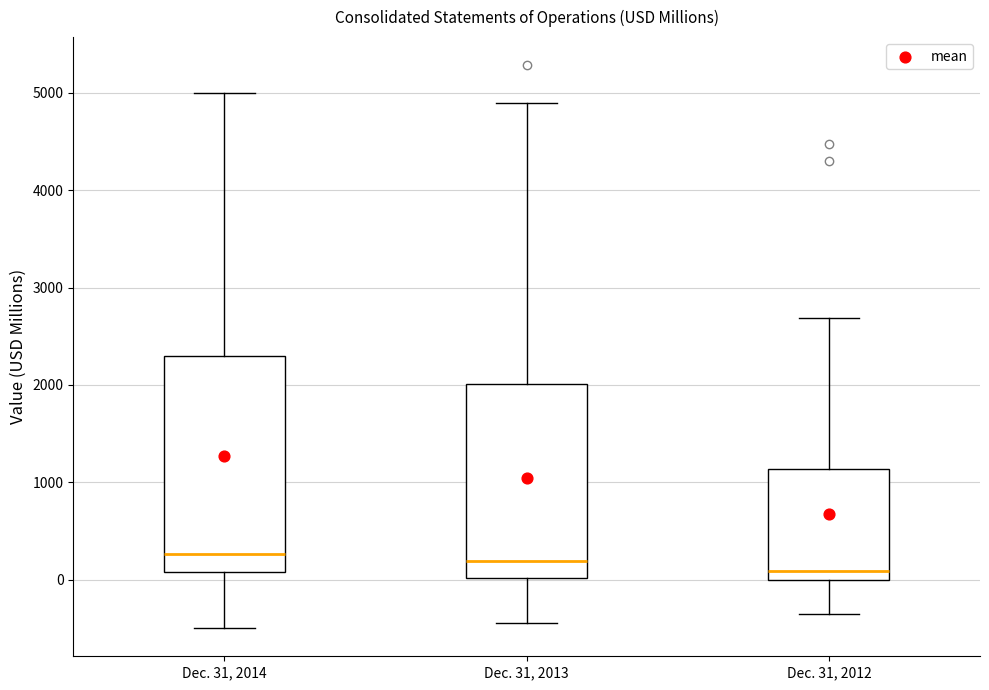

Reading left to right, read every box against the y-axis: the position of its median line, the range the box covers, and the ends of its whiskers. The values are not printed on the chart, so give them approximately, as read against the axis.

Dec. 31, 2014: median 300, box 100 to 2300, whiskers -500 to 5000
Dec. 31, 2013: median 200, box 0 to 2000, whiskers -400 to 4900
Dec. 31, 2012: median 100, box 0 to 1100, whiskers -400 to 2700